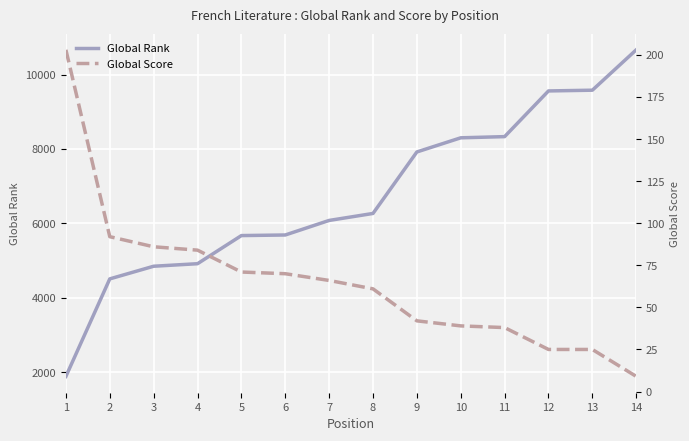

What is the value of the Global Score point at the 11th from the left?

38